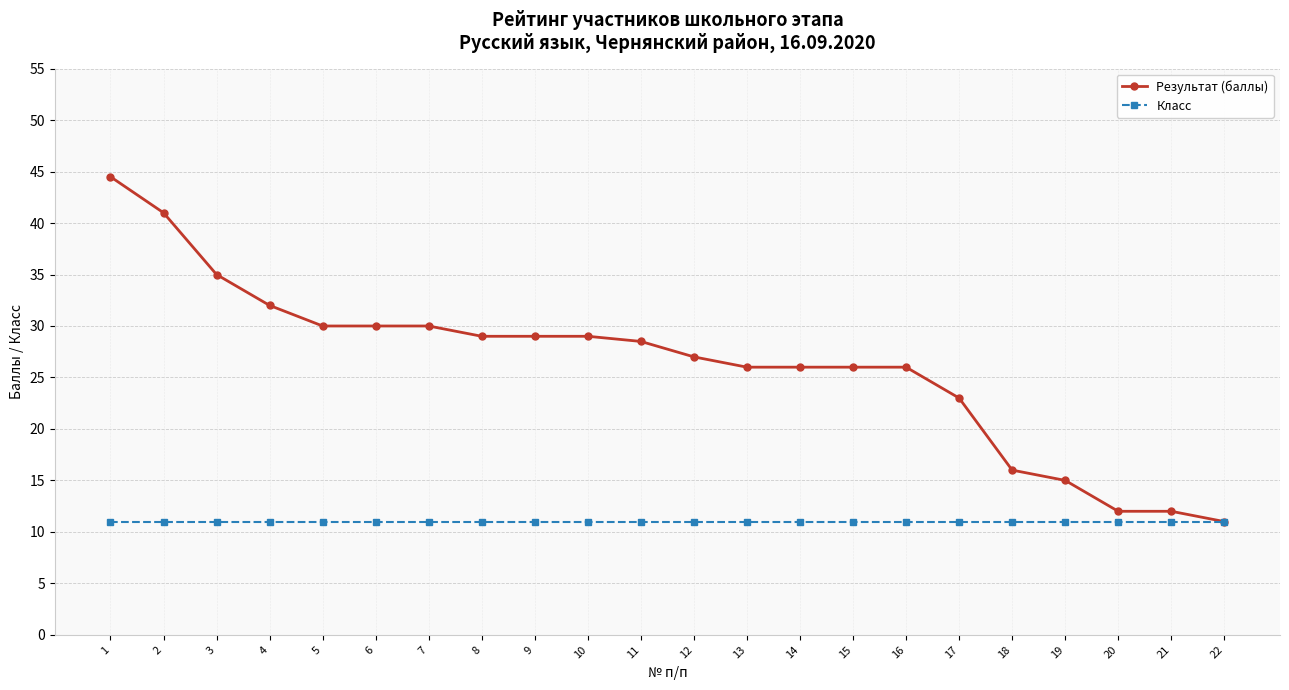

How many lines are shown in the chart?

2